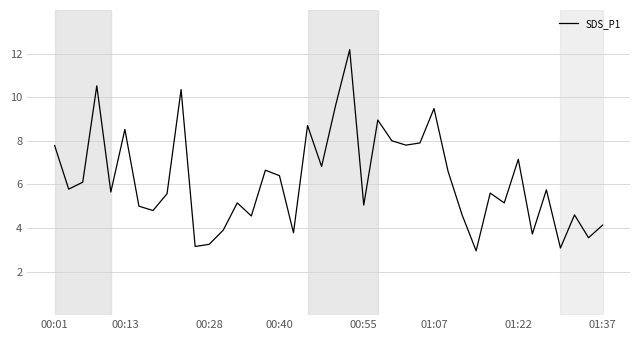

What is the difference between the maximum and minimum values?

9.2